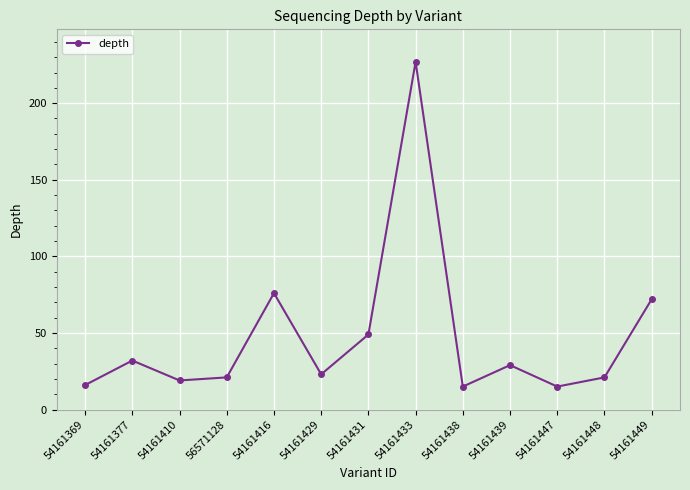

What is the sum of the values at 54161438 and 54161429?

38